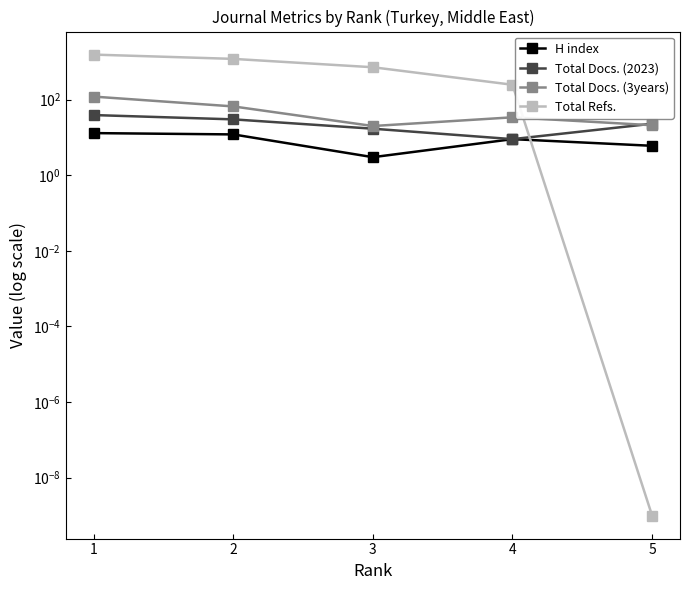

What is the lowest value of the H index series?

3.0